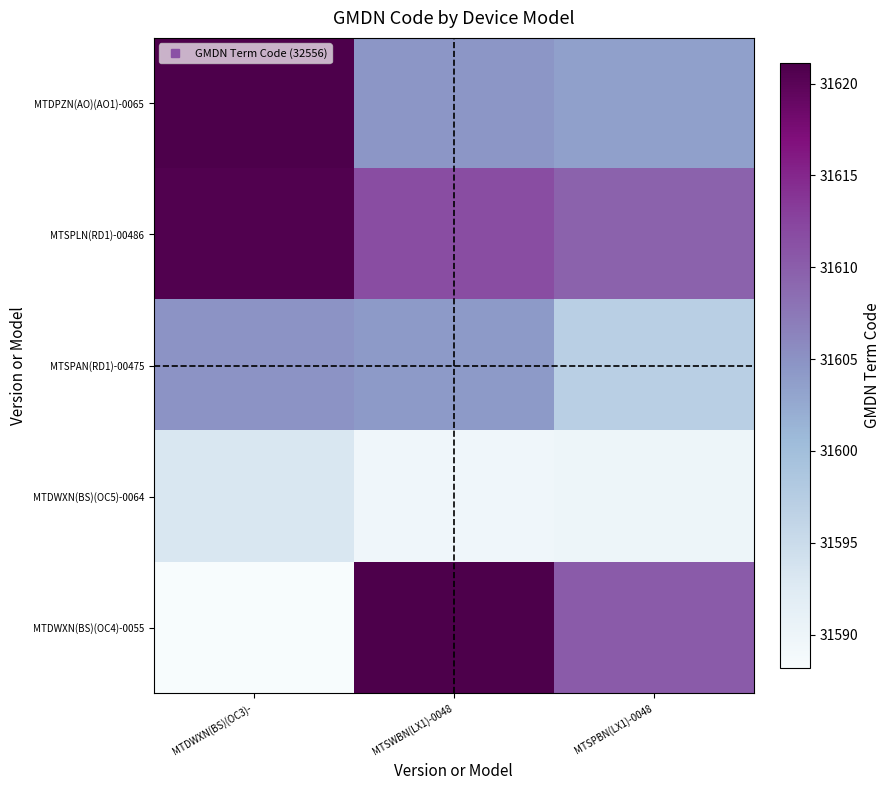

Which series has the largest range (max minus min)?

MTDWXN(BS)(OC4)-0055